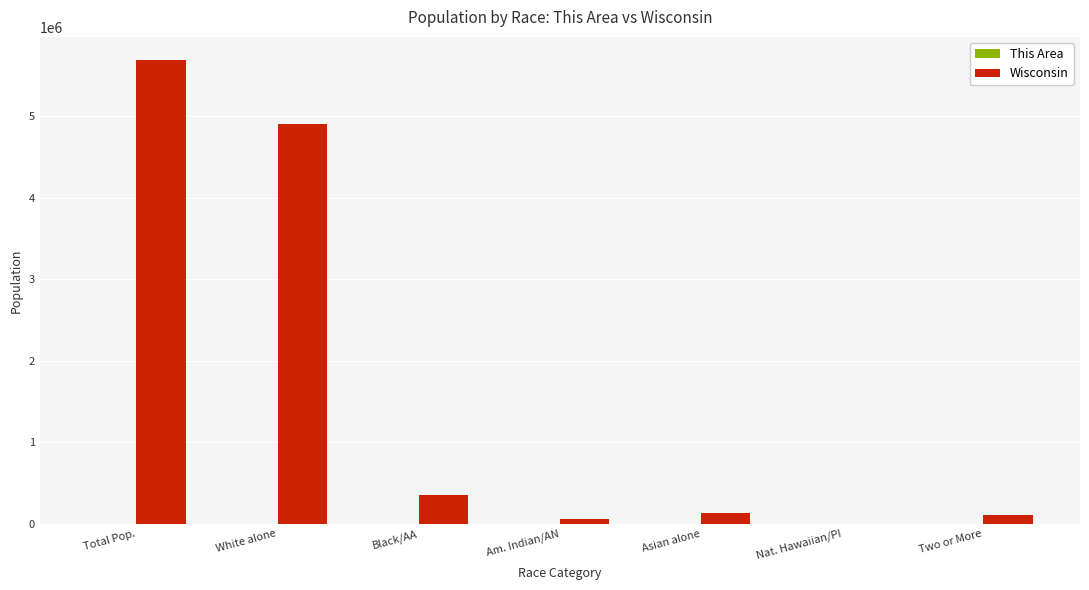

At which label does Wisconsin reach its peak?

Total Pop.